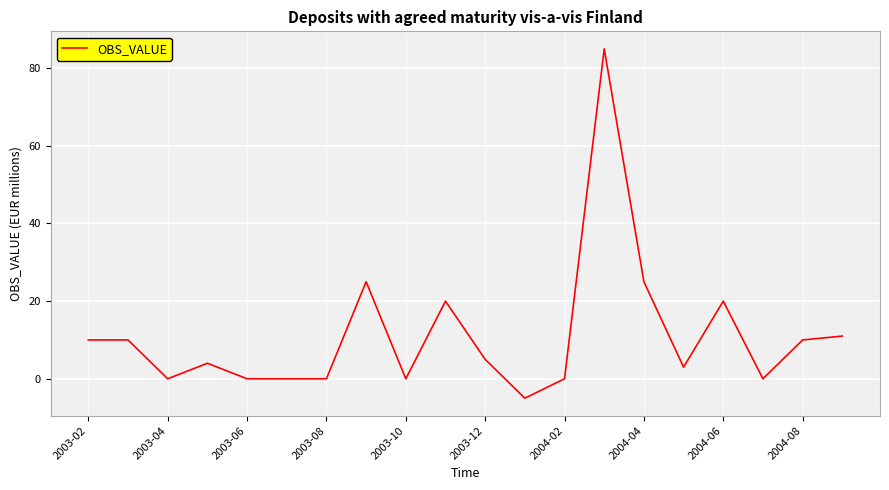

What is the smallest value displayed?

-5